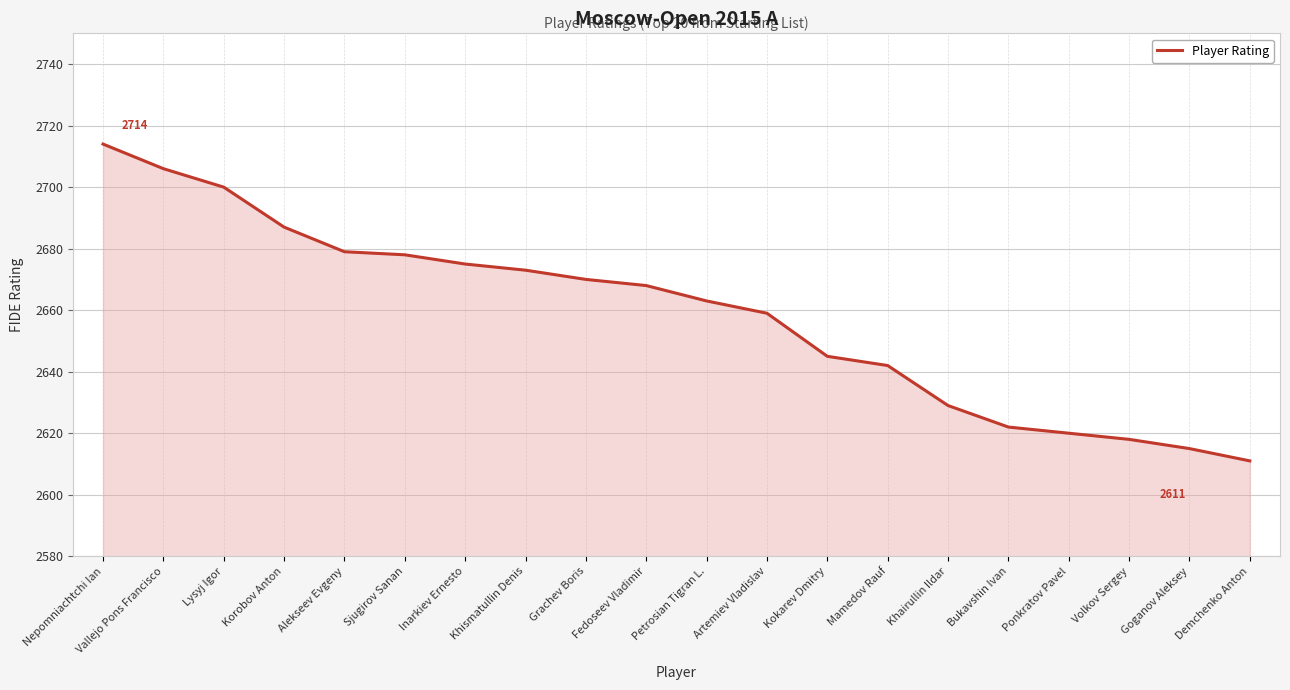

True or false: the data has more than 2 interior local peaks.

False